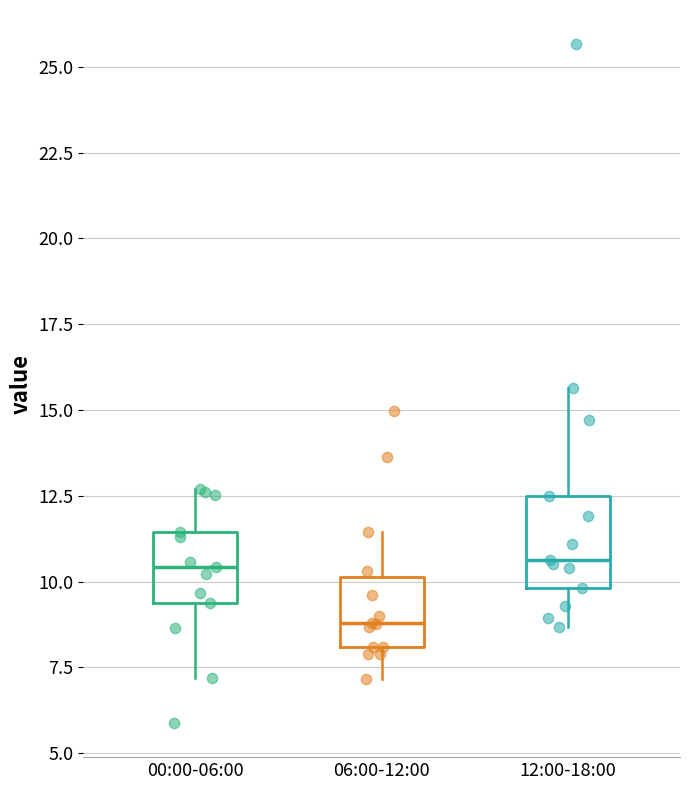

Reading left to right, transcribe this box plot: for each box, give where its median line is, the range the box spans, and where its two whiskers end, as read against the y-axis. The values are not printed on the chart, so give them approximately, as read against the axis.

00:00-06:00: median 10.5, box 9.5 to 11.5, whiskers 7.0 to 12.5
06:00-12:00: median 9.0, box 8.0 to 10.0, whiskers 7.0 to 11.5
12:00-18:00: median 10.5, box 10.0 to 12.5, whiskers 8.5 to 15.5